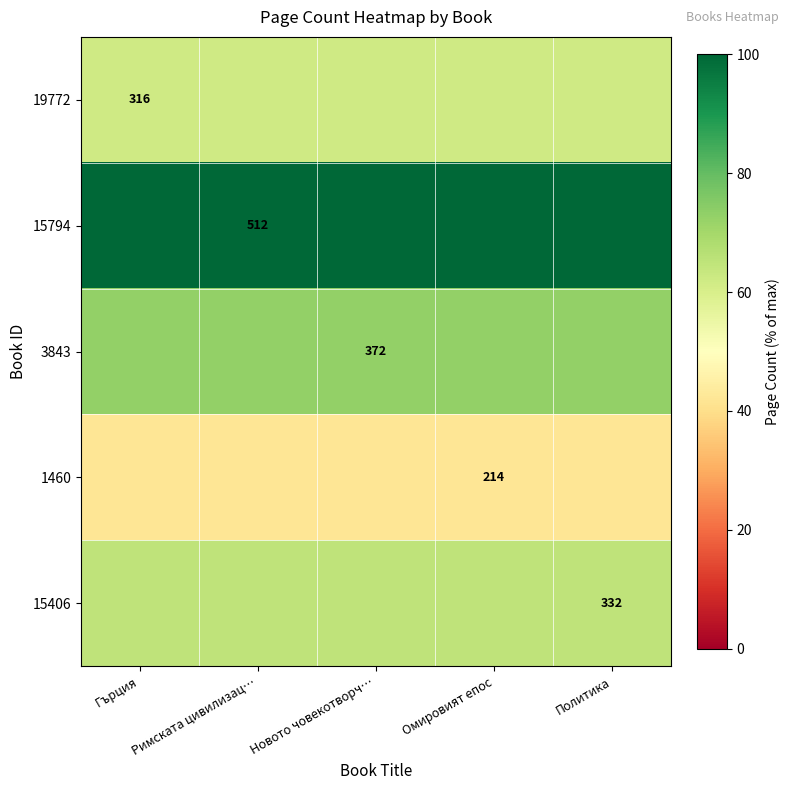

Is the value of 1460 at Омировият епос greater than the value of 19772 at Гърция?

No